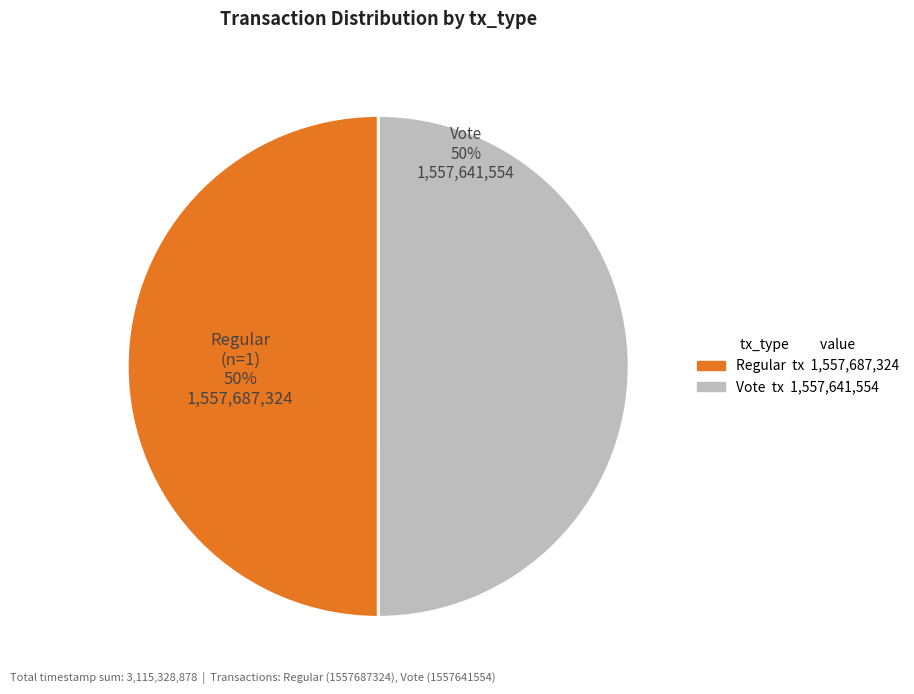

Is the sum of Regular and Vote greater than half?

Yes